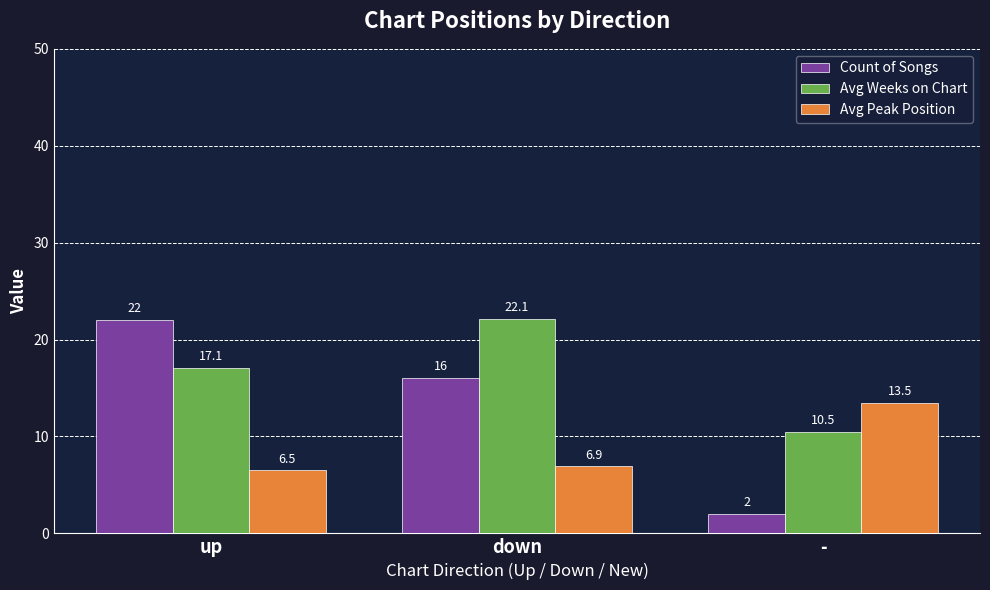

What is the sum of all Avg Peak Position values?

26.9